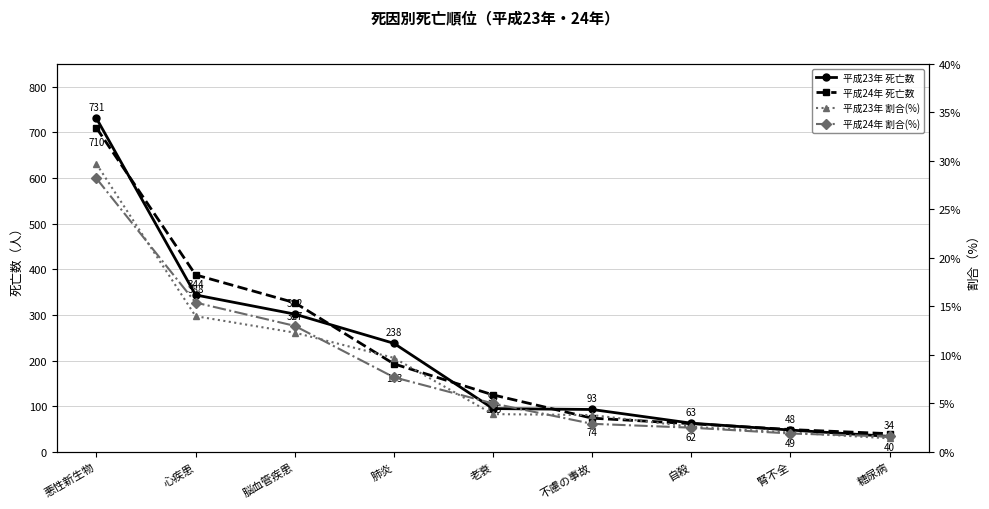

True or false: 平成23年 割合(%) and 平成23年 死亡数 cross at least once.

False